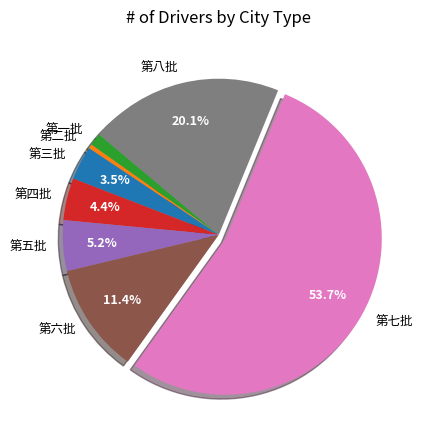

To the nearest percent, what is the difference between the largest and smallest slice percentages?

53%